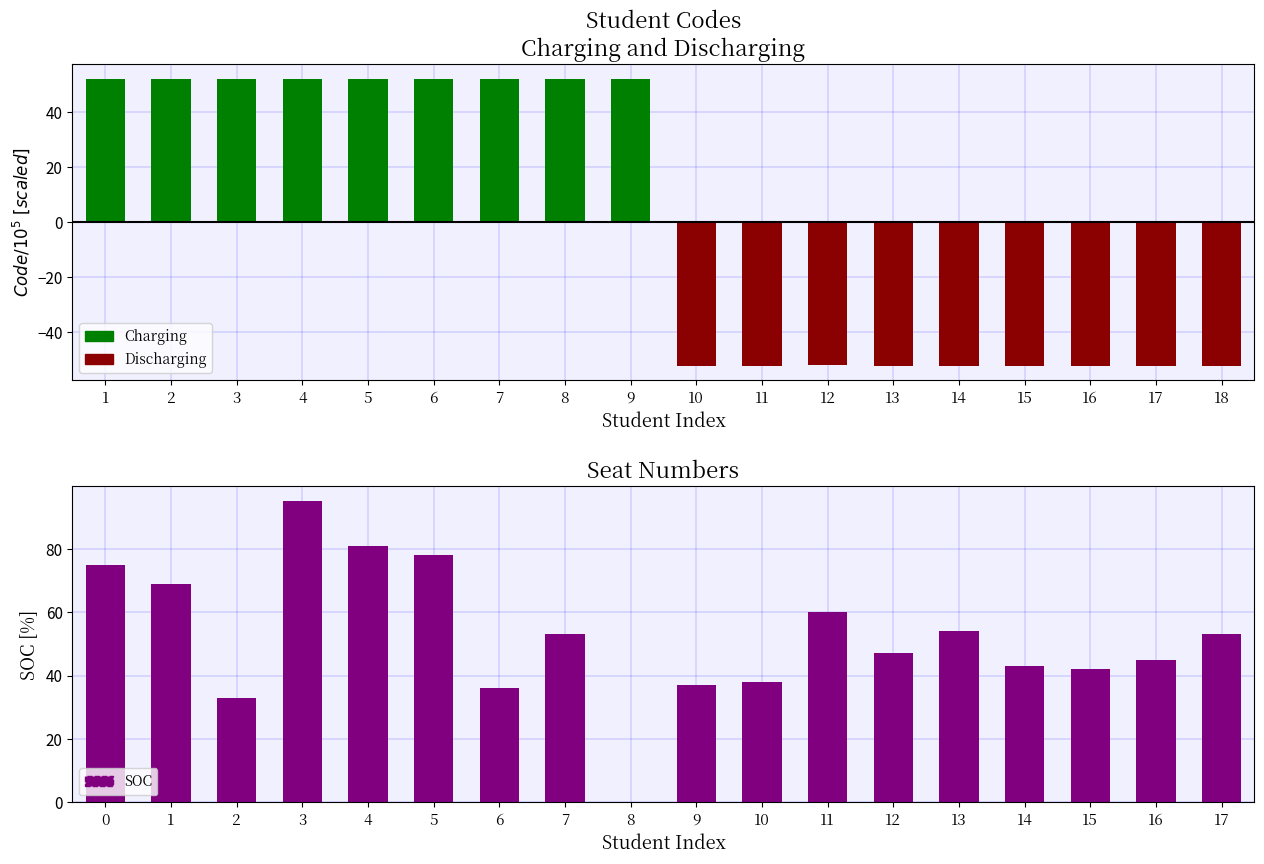

What is the difference between the second highest and minimum values in the Charging series?

52.2